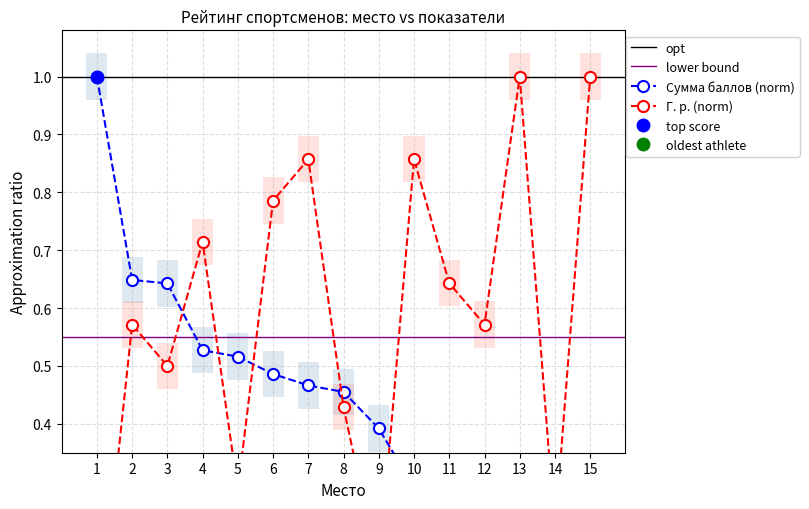

What is the sum of all Сумма баллов values?

6.7